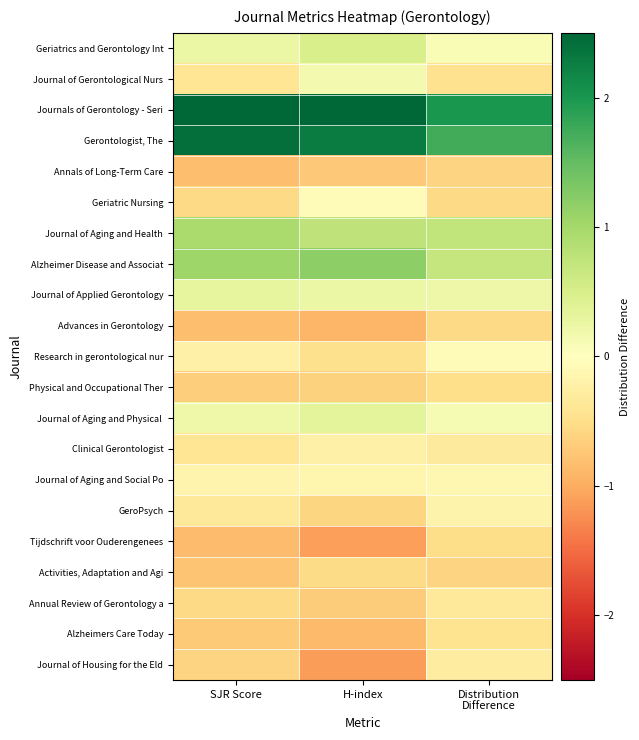

What is the spread (max minus min) of values at Distribution
Difference?

2.6